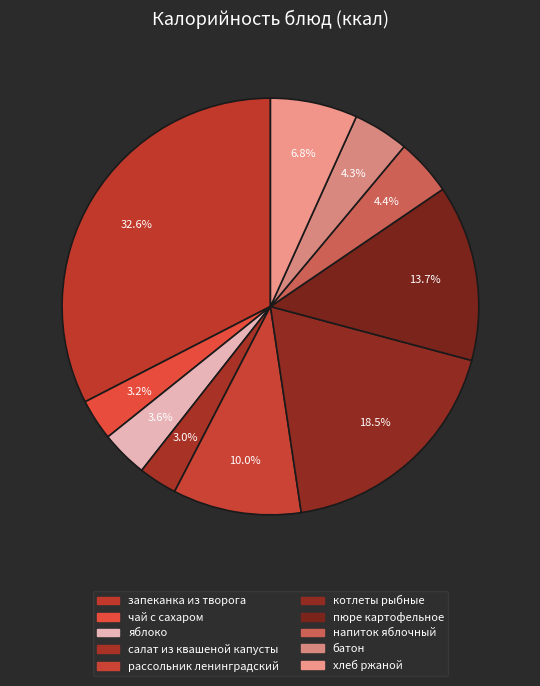

How many slices are in this pie chart?

10